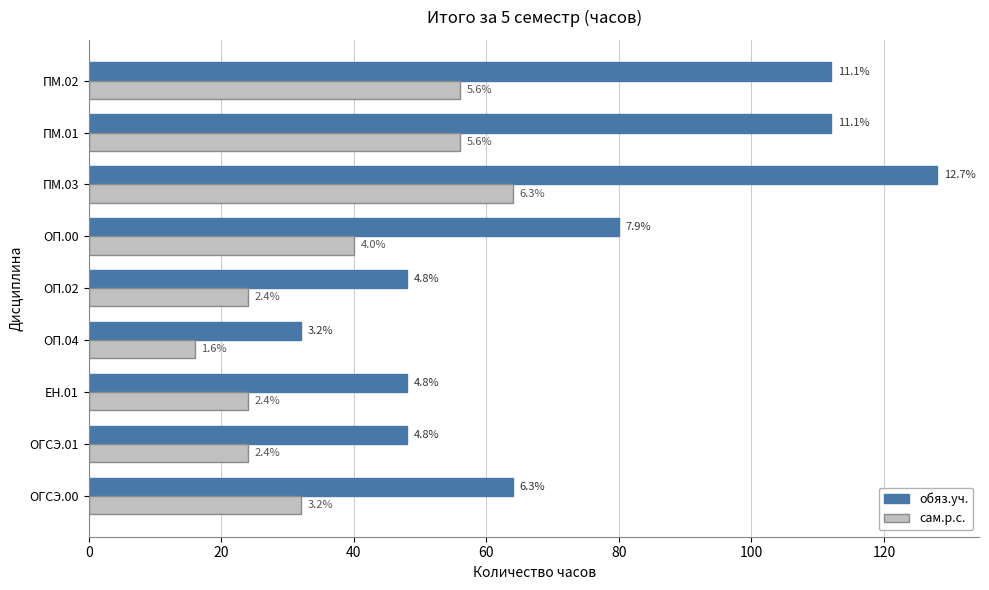

What are all the series names shown in the legend?

обяз.уч., сам.р.с.